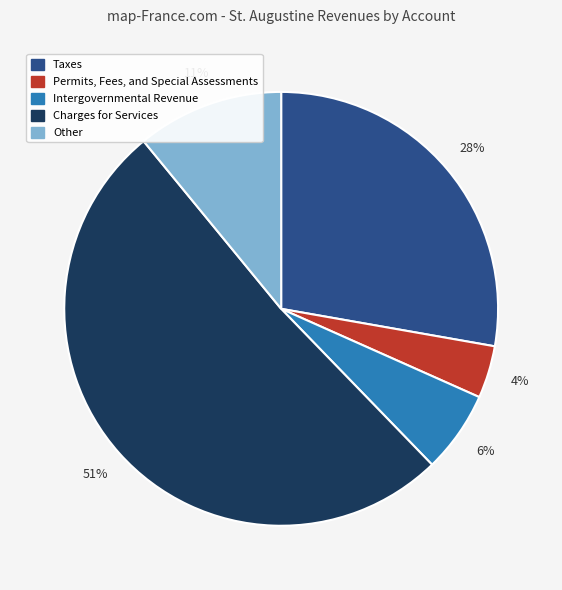

What is the smallest slice in the pie chart?

Permits, Fees, and Special Assessments